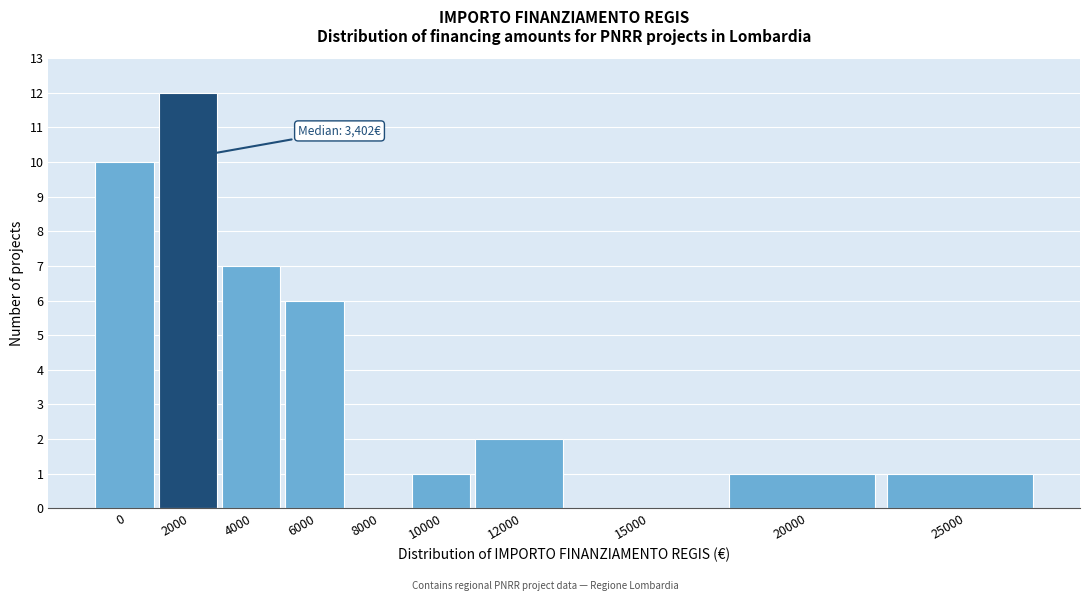

Reading left to right, transcribe all the data shown in this chart.

0=10	2000=12	4000=7	6000=6	8000=0	10000=1	12000=2	15000=0	20000=1	25000=1